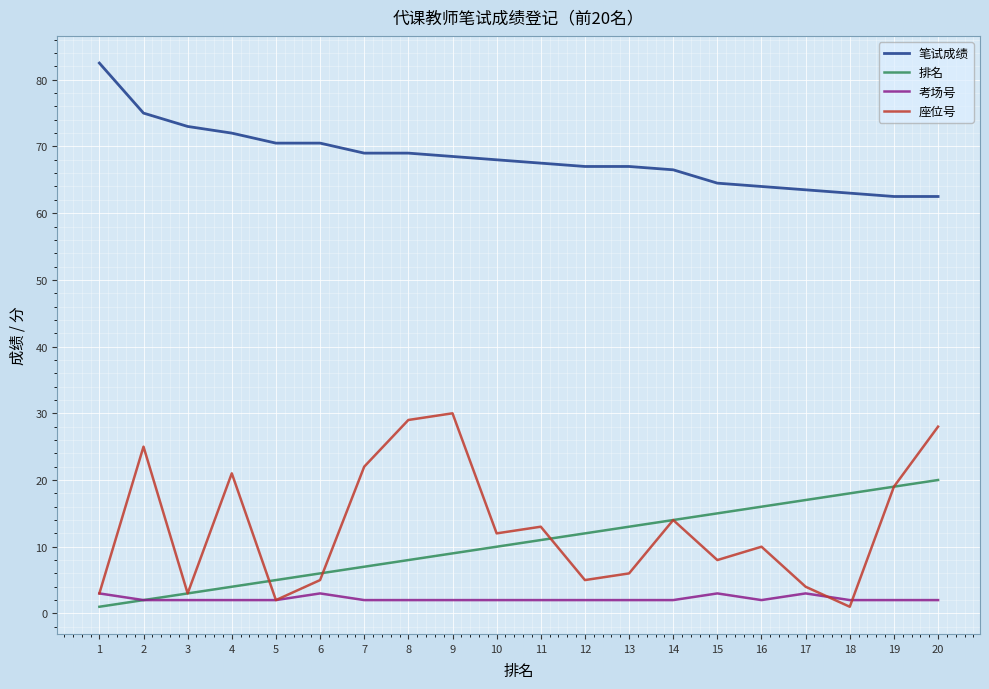

List the series in order of their peak value, highest first.

笔试成绩, 座位号, 排名, 考场号